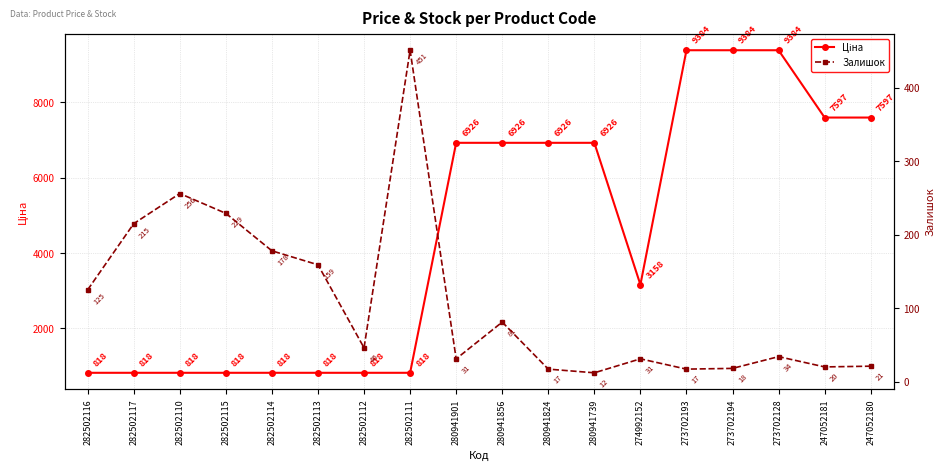

What is the sum of the Залишок values at 273702128 and 282502114?

212.0